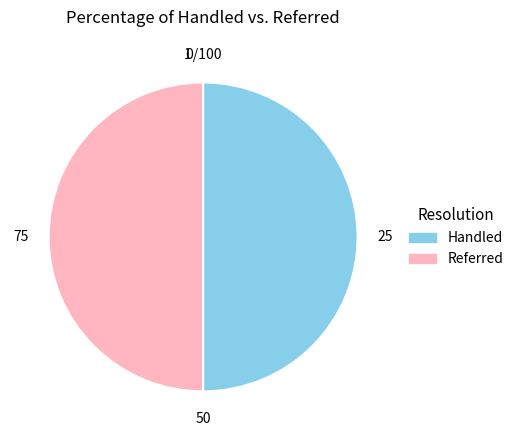

The Referred slice represents 56% of the pie. True or false?

False